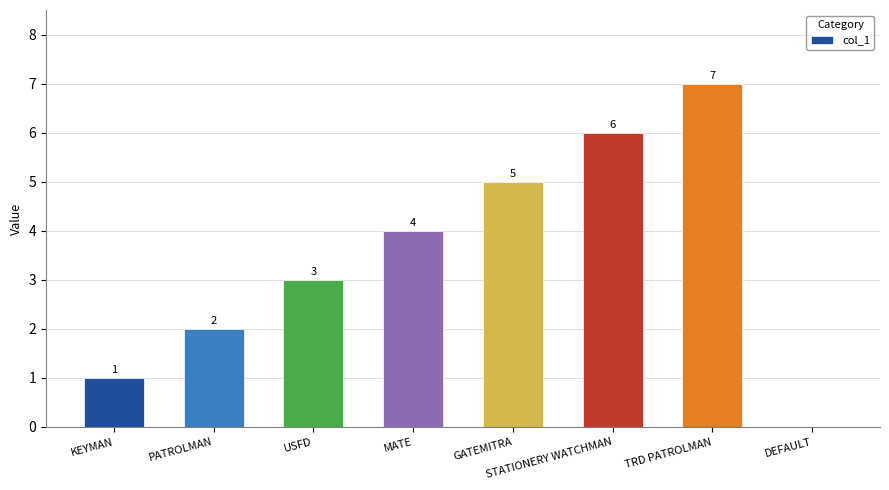

What is the sum of all values?

28